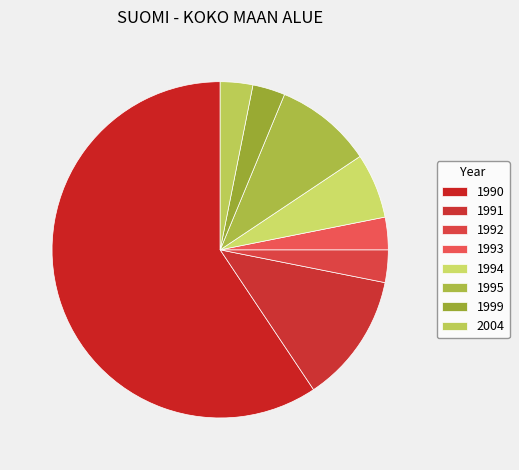

How many segments does this pie chart have?

8